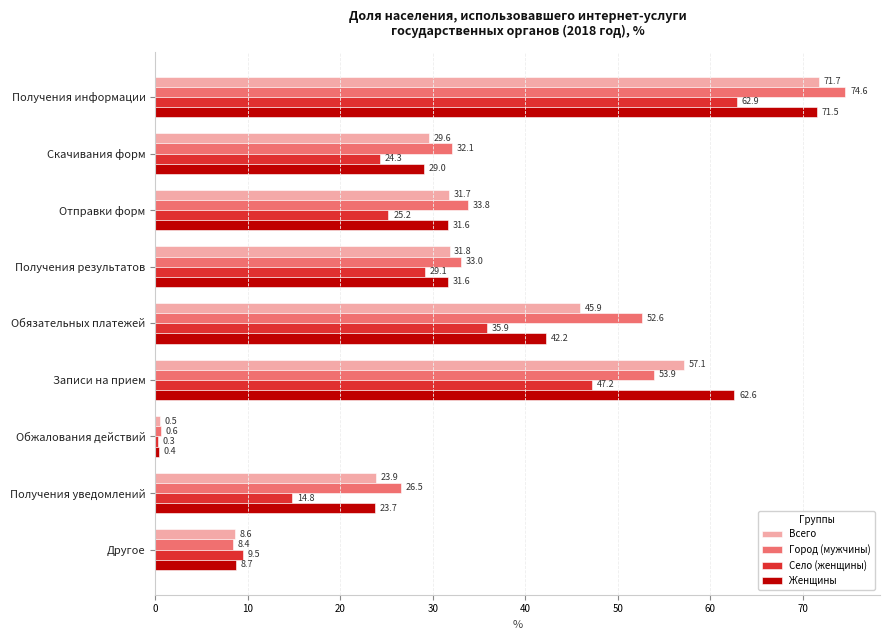

What is the average value of the Город (мужчины) series?

35.1